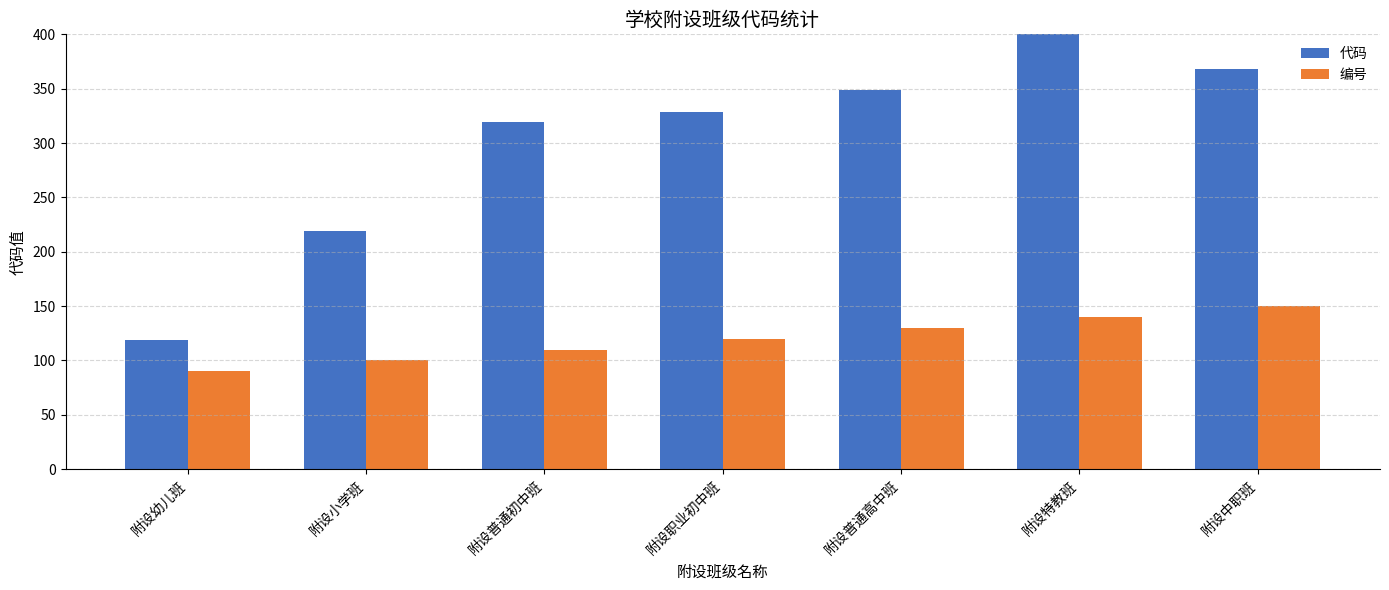

What is the difference between the 编号 values at 附设幼儿班 and 附设普通高中班?

40